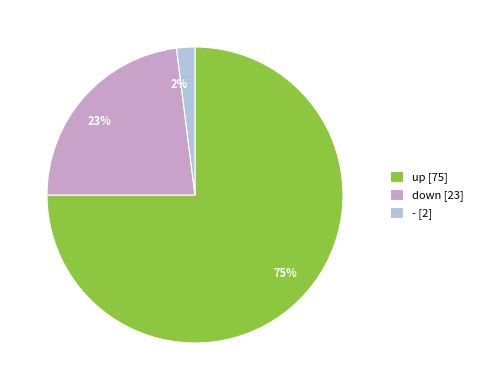

Combined, do up [75] and down [23] account for over 50%?

Yes